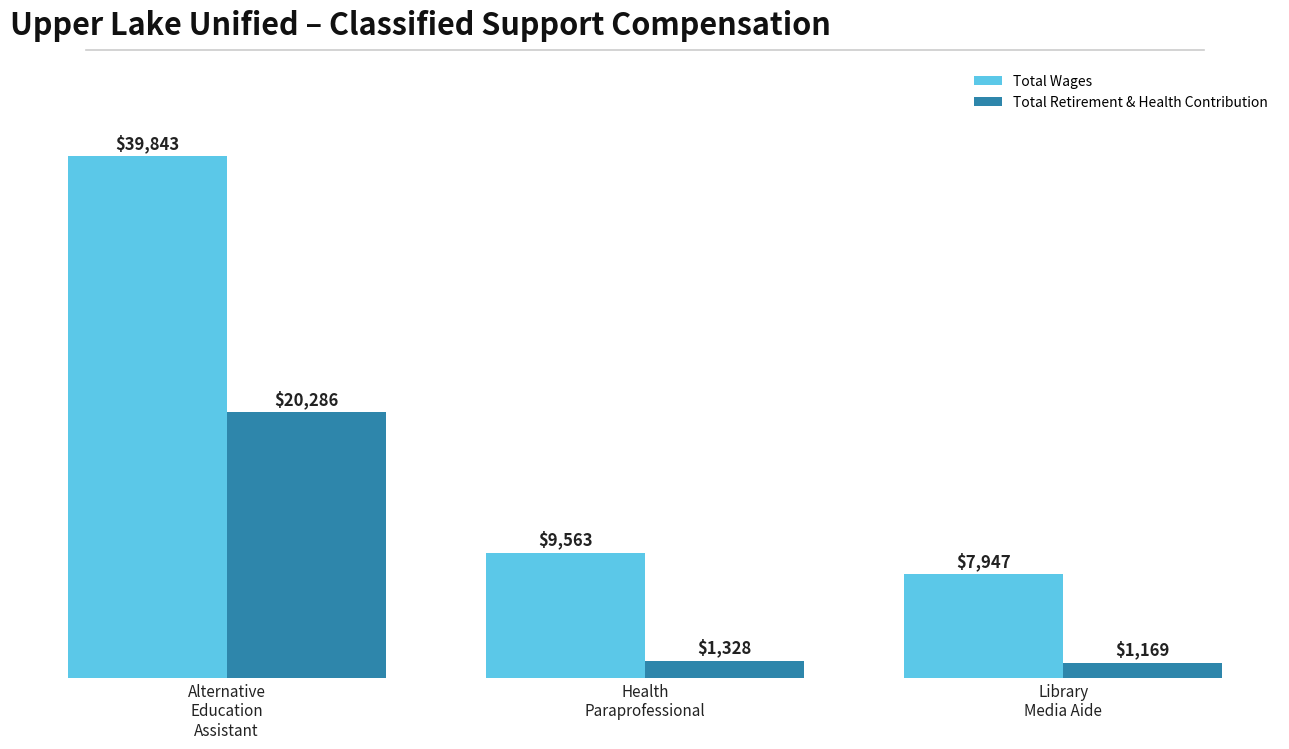

The Total Wages series shows 7947 at Library
Media Aide. True or false?

True